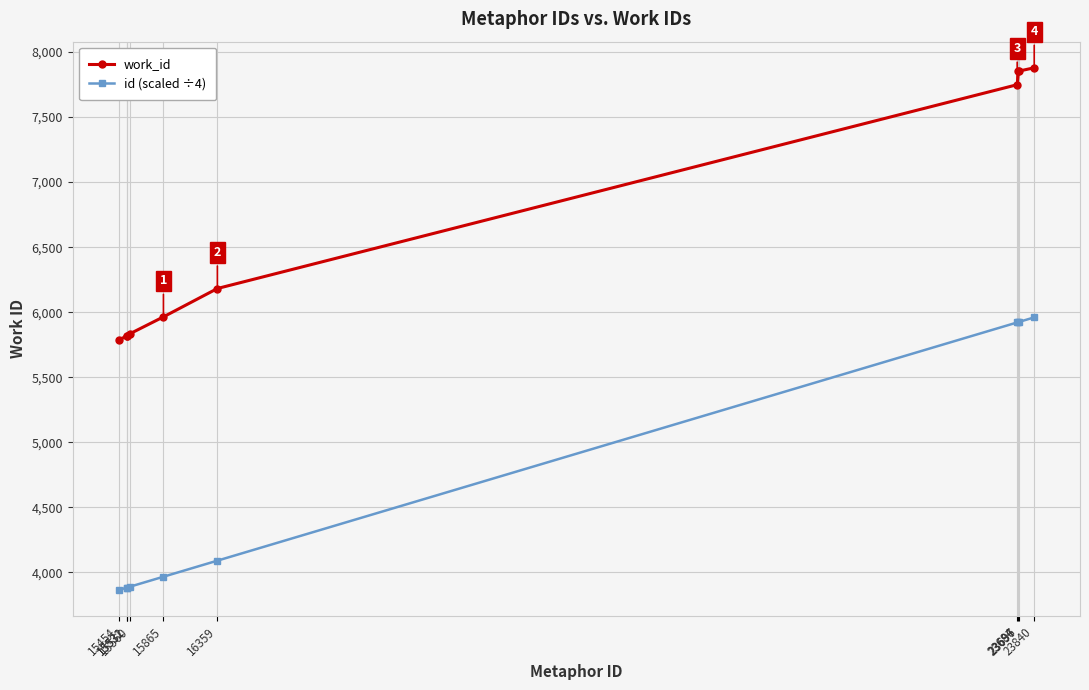

Where is id (scaled ÷4) nearest to the value 4911?

16359